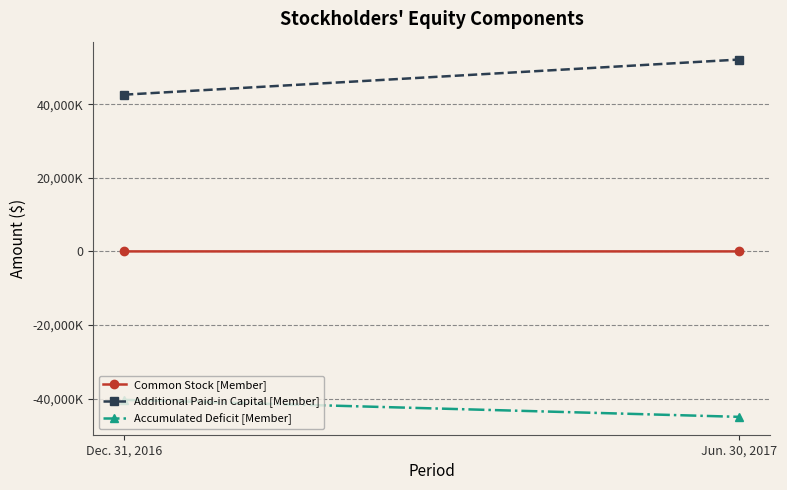

Which has a higher value, Jun. 30, 2017 or Dec. 31, 2016?

Jun. 30, 2017